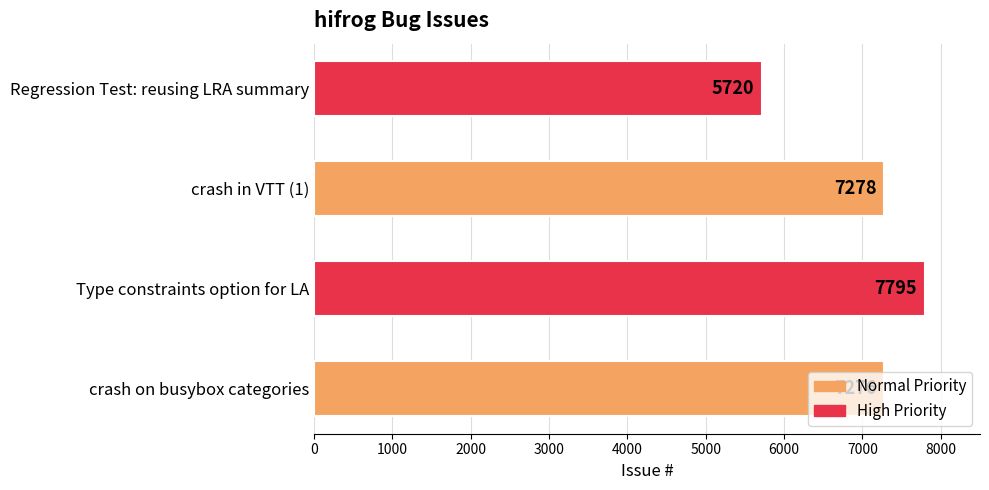

At which label is the value closest to 6757?

crash on busybox categories